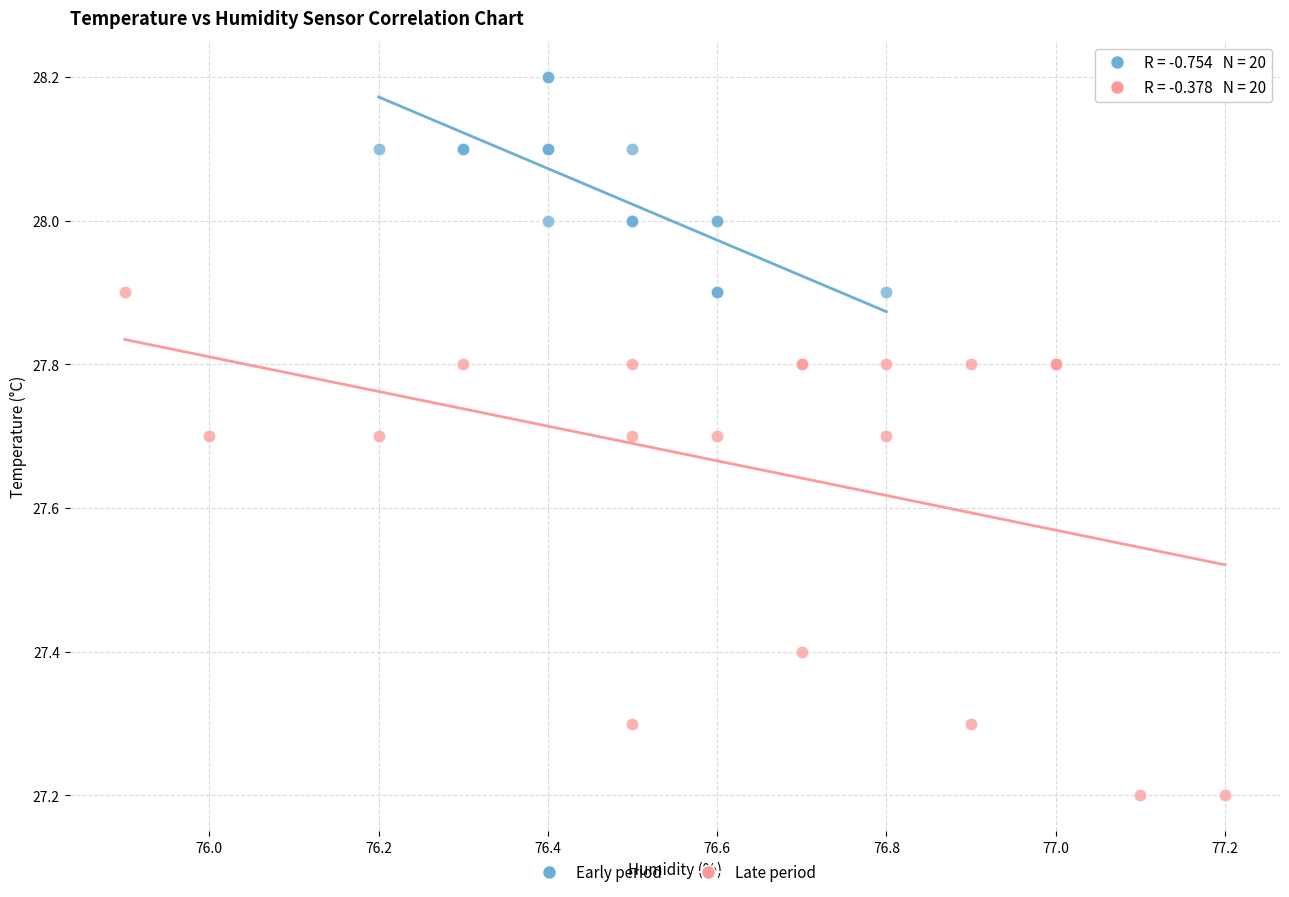

Which series contains the lowest Y value?

Late period